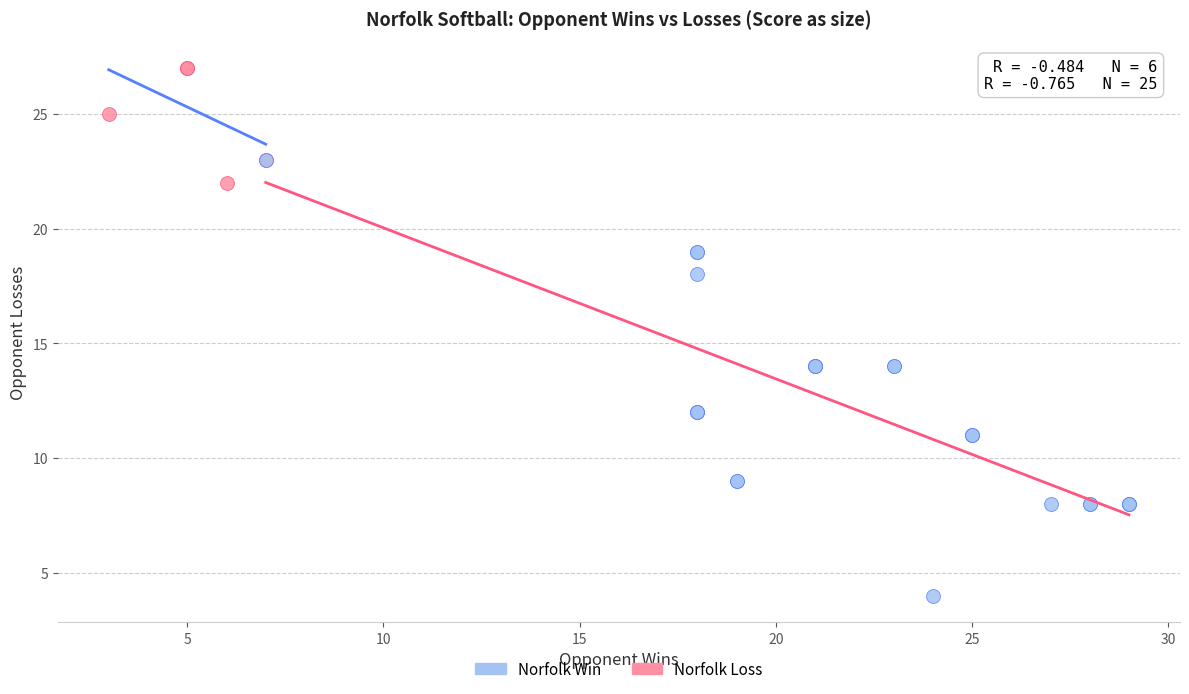

Which series has the largest Y range (max minus min)?

Norfolk Loss